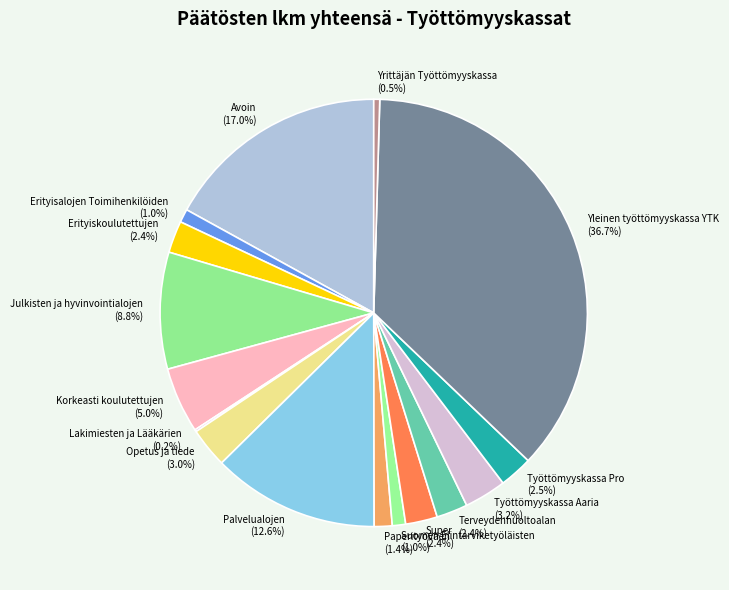

Which category has the biggest portion of the pie?

Yleinen työttömyyskassa YTK